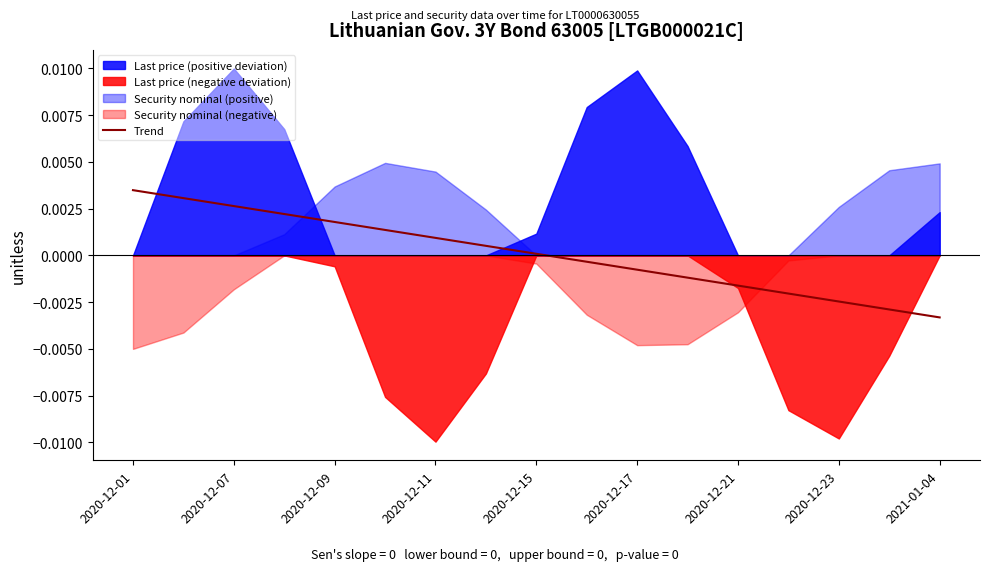

True or false: there are more than 1 points higher than both neighbors.

False